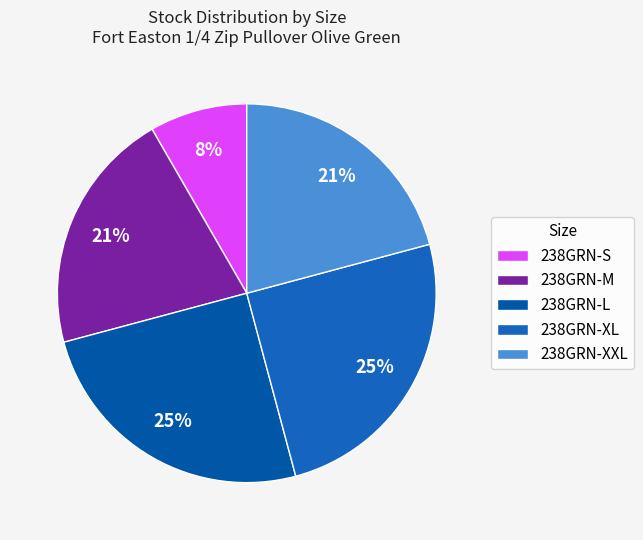

What is the change in value from 238GRN-M to 238GRN-XL?

+1